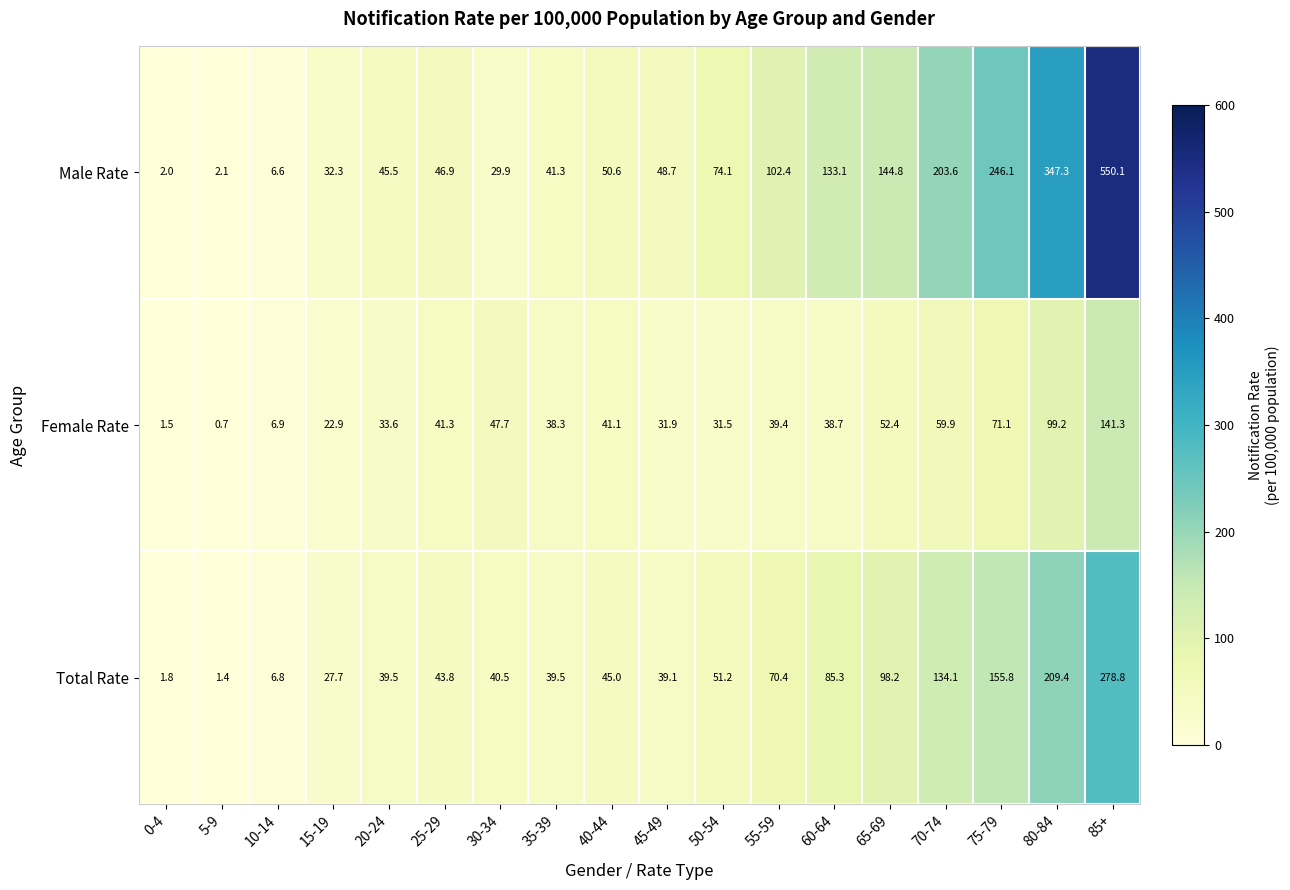

Is it true that Total Rate equals 40.5 at 30-34?

True